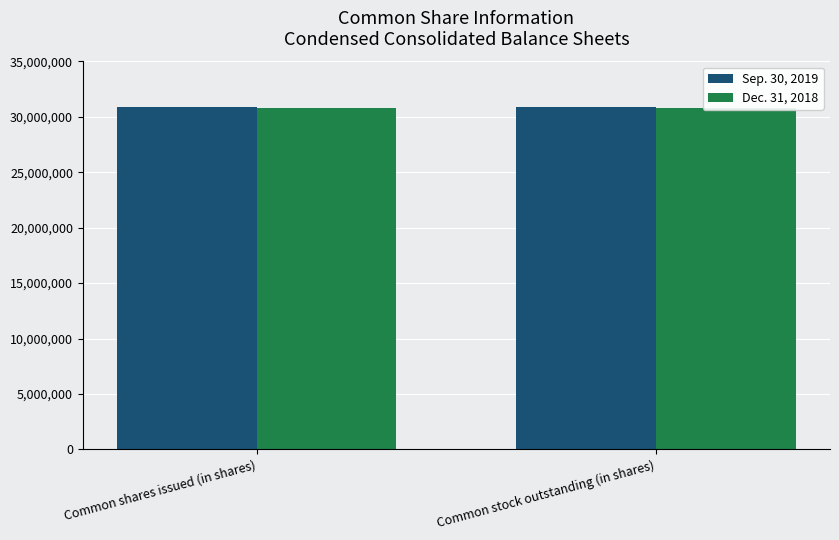

Which series has the widest spread of values?

Sep. 30, 2019